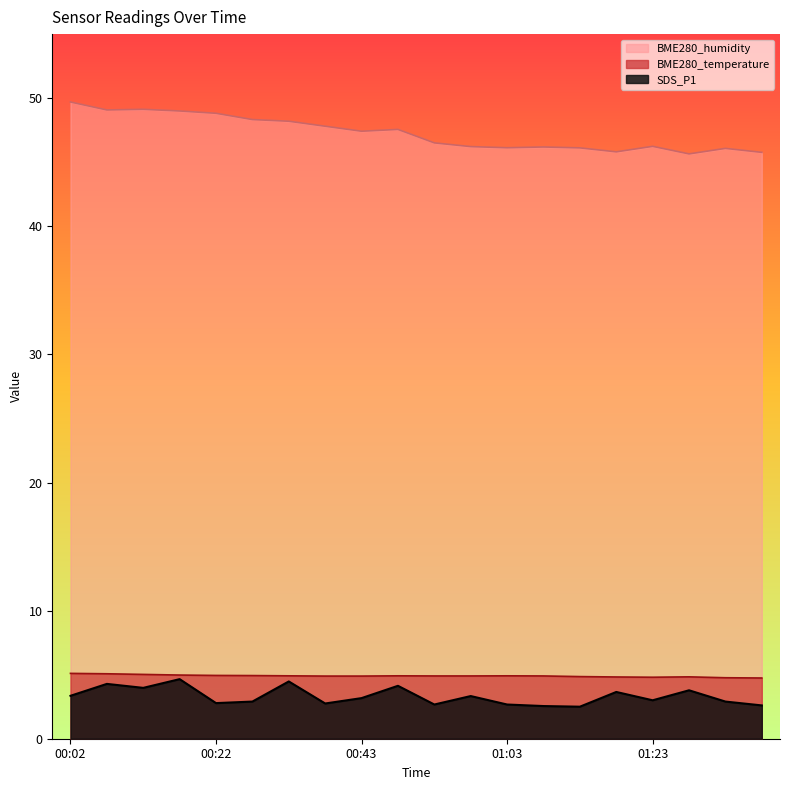

What is the label of the 19th point from the right?

00:07